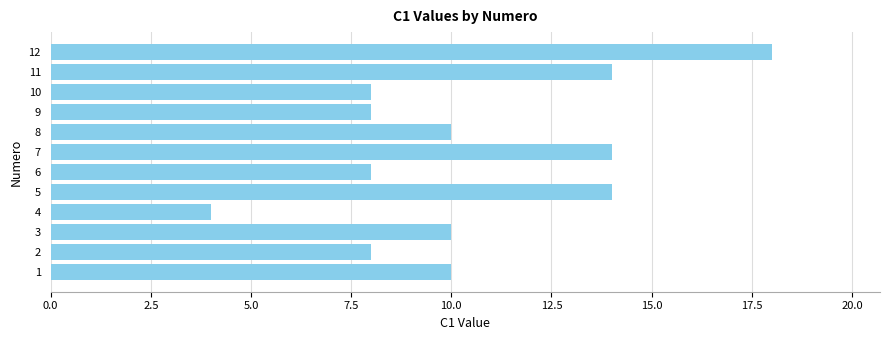

Reading bottom to top, transcribe all the data shown in this chart.

10	8	10	4	14	8	14	10	8	8	14	18